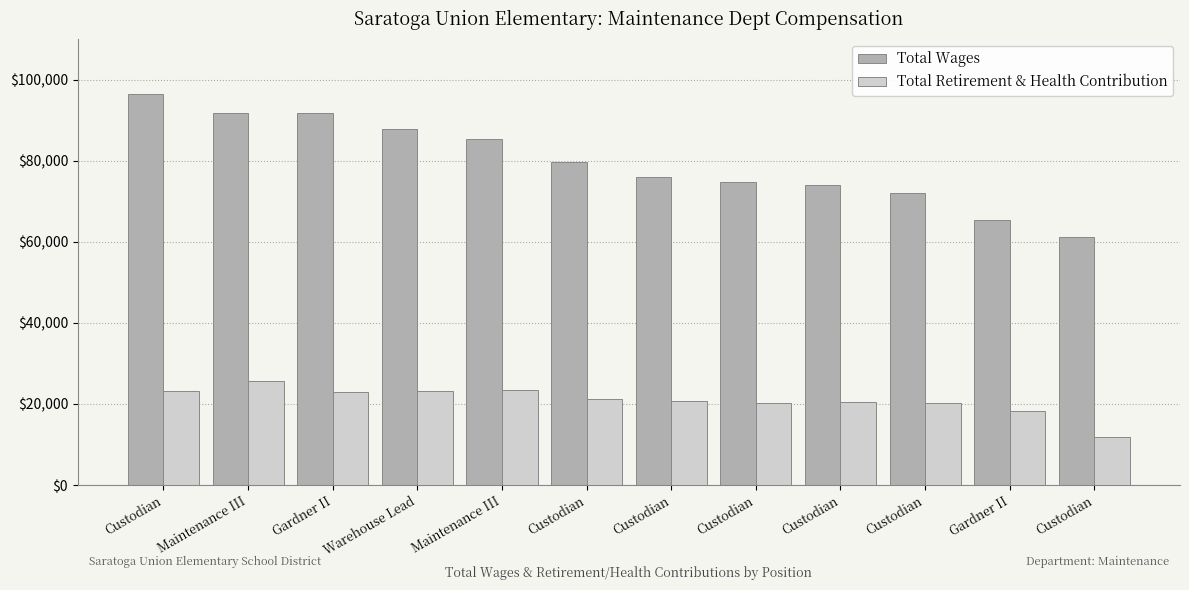

How many data points in Total Wages are less than 79550?

6